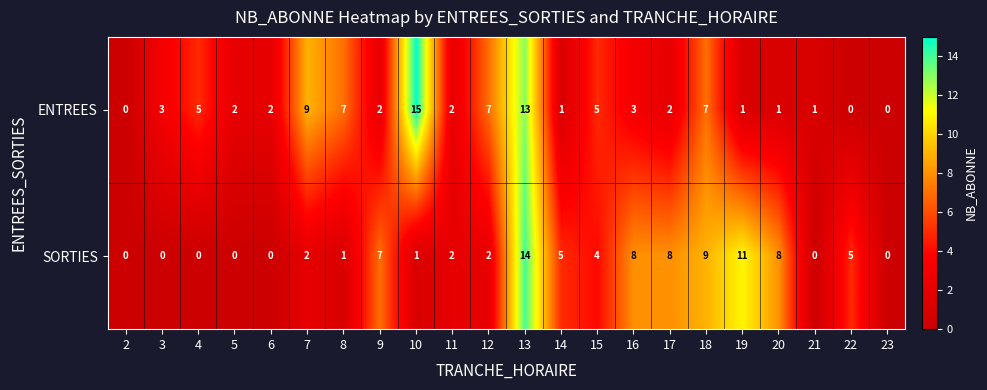

What is the average value of the SORTIES series?

4